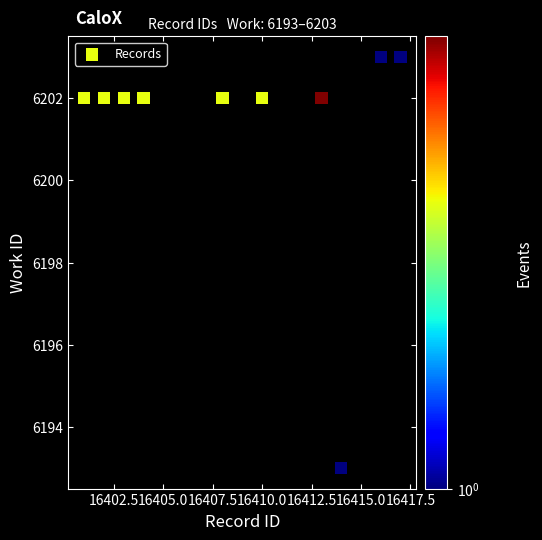

What is the range of Y values (max minus min)?

10